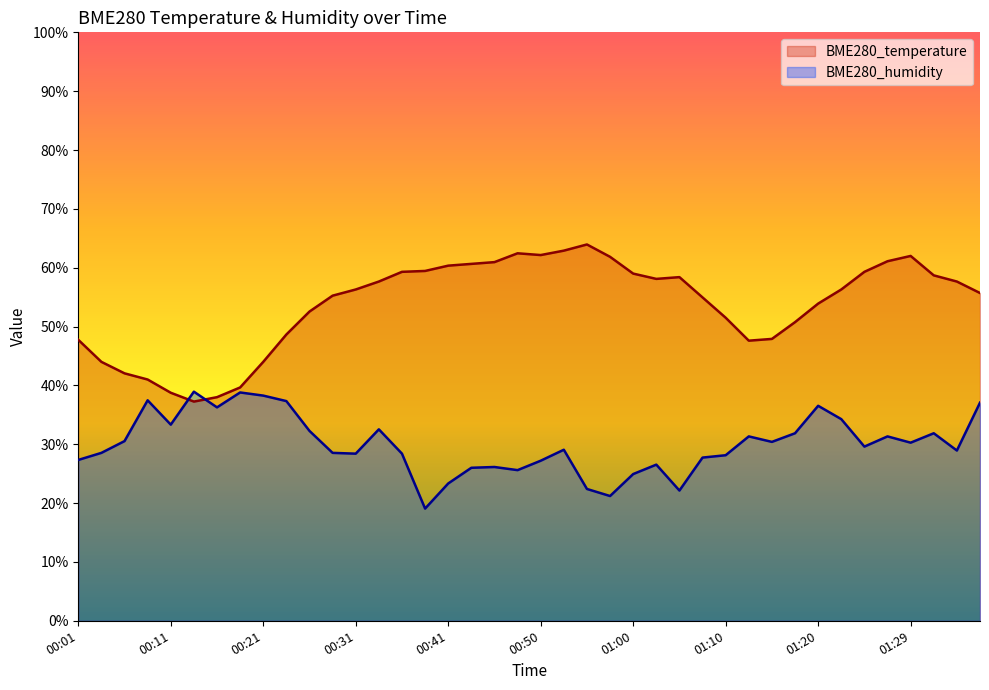

In BME280_temperature, how many points are higher than both neighbors (excluding endpoints)?

4